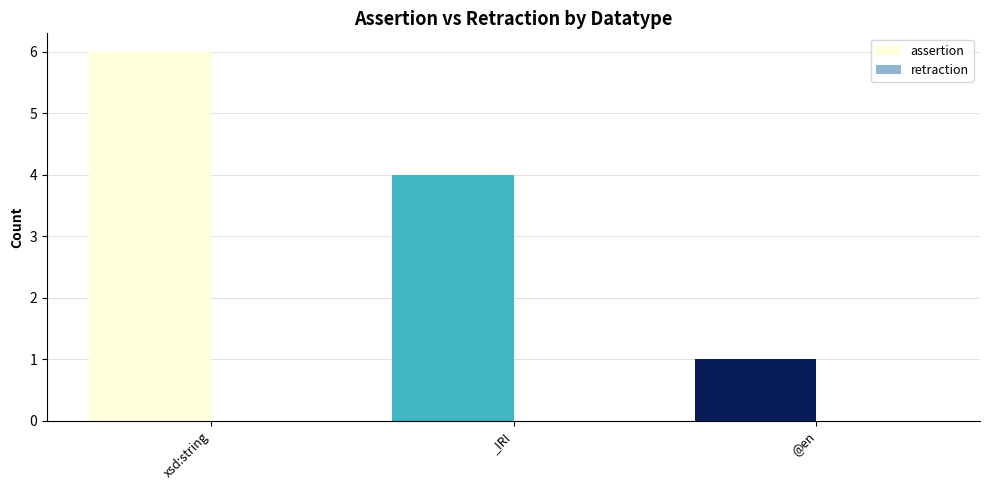

What is the average value?

4